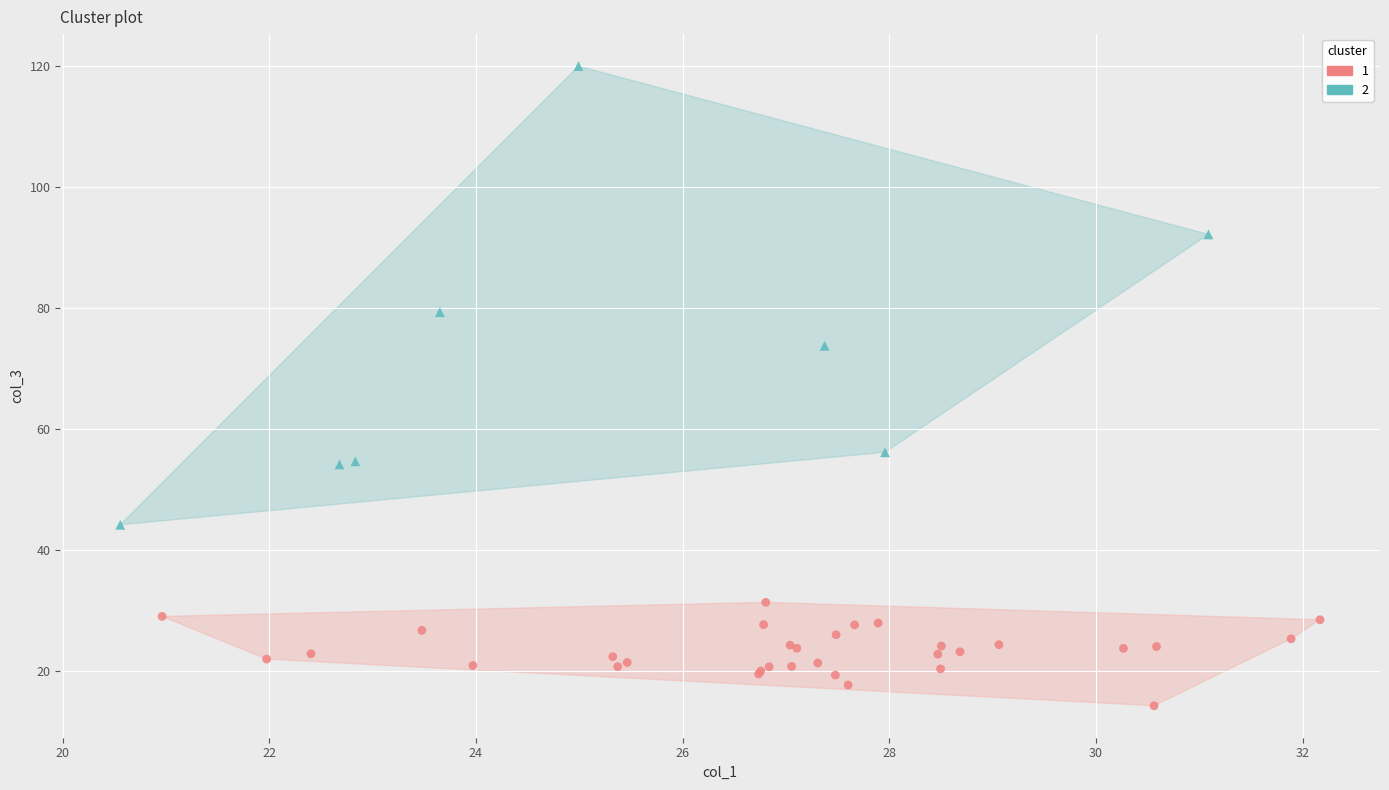

What are all the series names shown in the legend?

1, 2